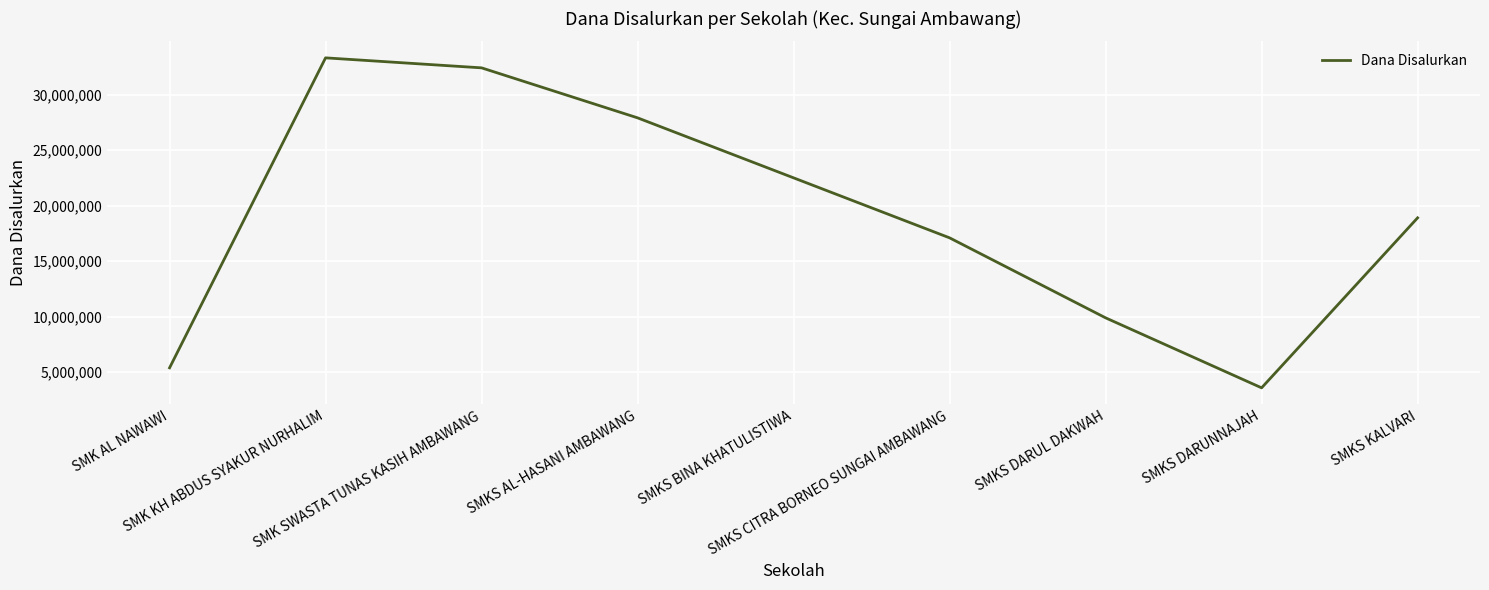

What is the maximum value shown in the chart?

33300000